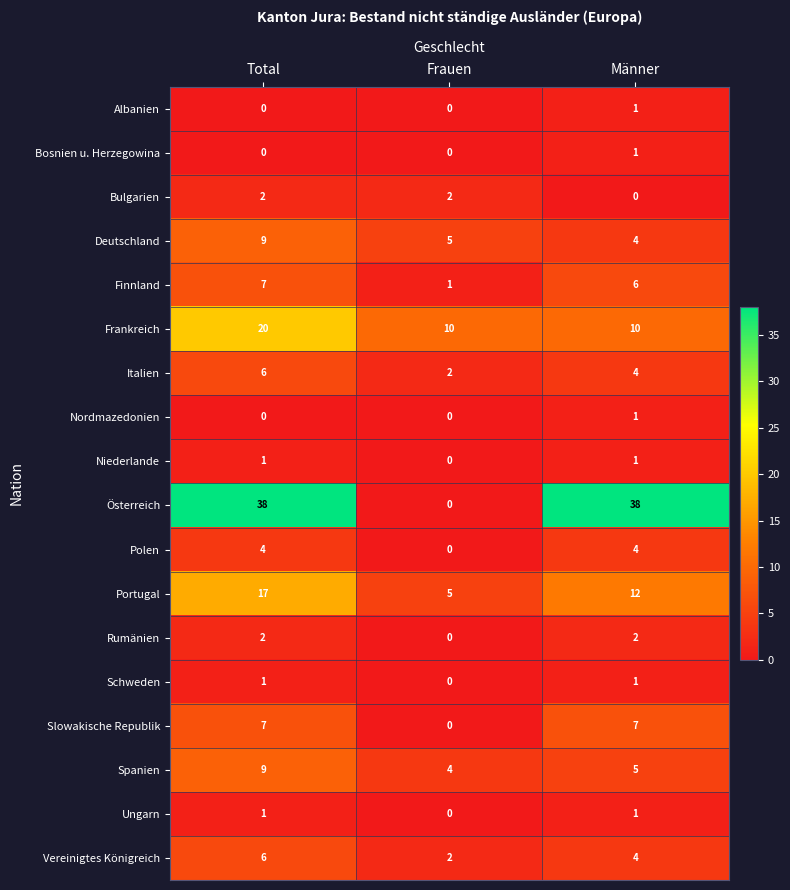

How many values in the Portugal series are below 12?

1